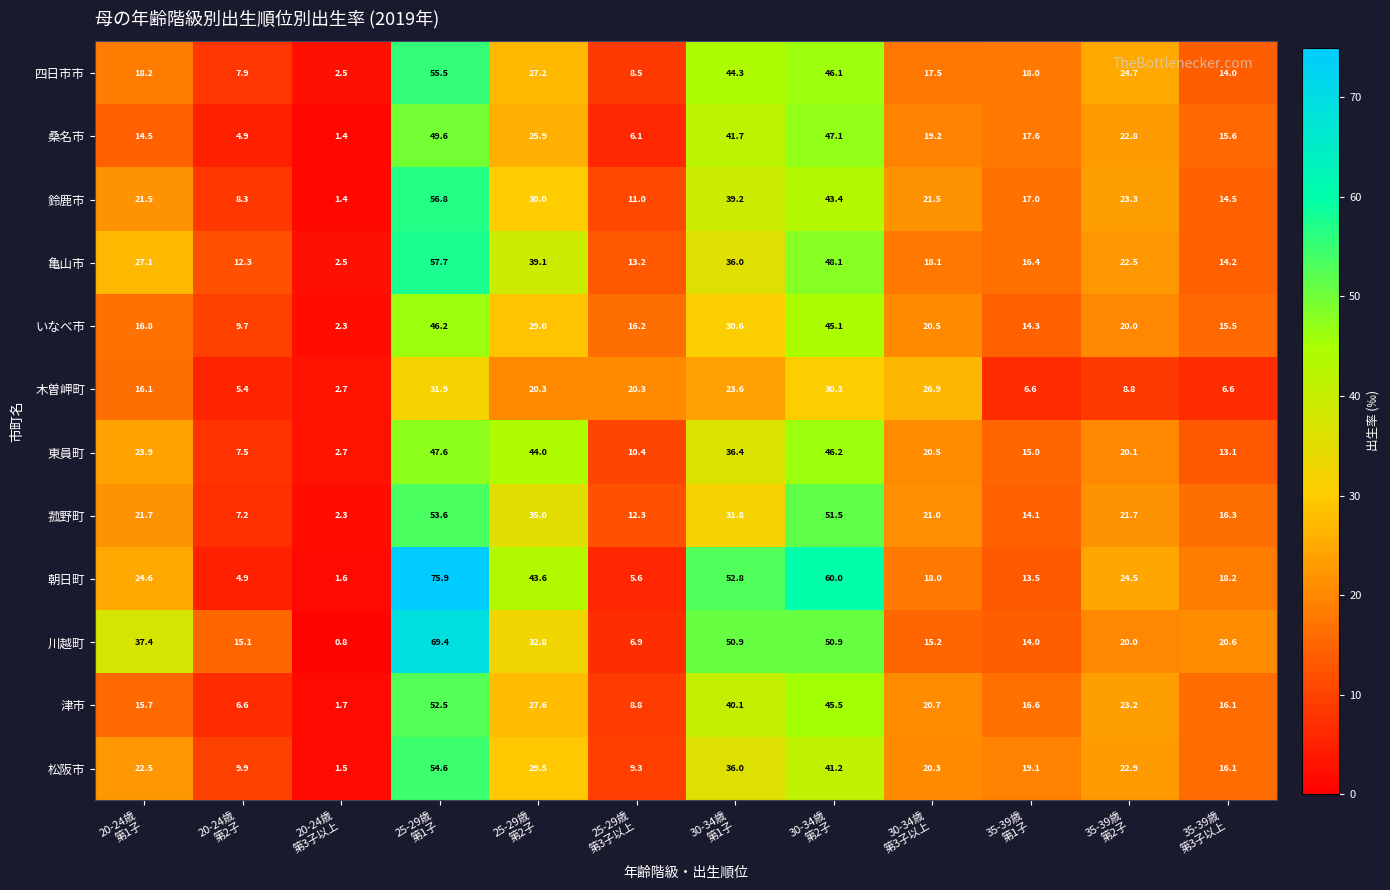

Which series has the widest spread of values?

朝日町